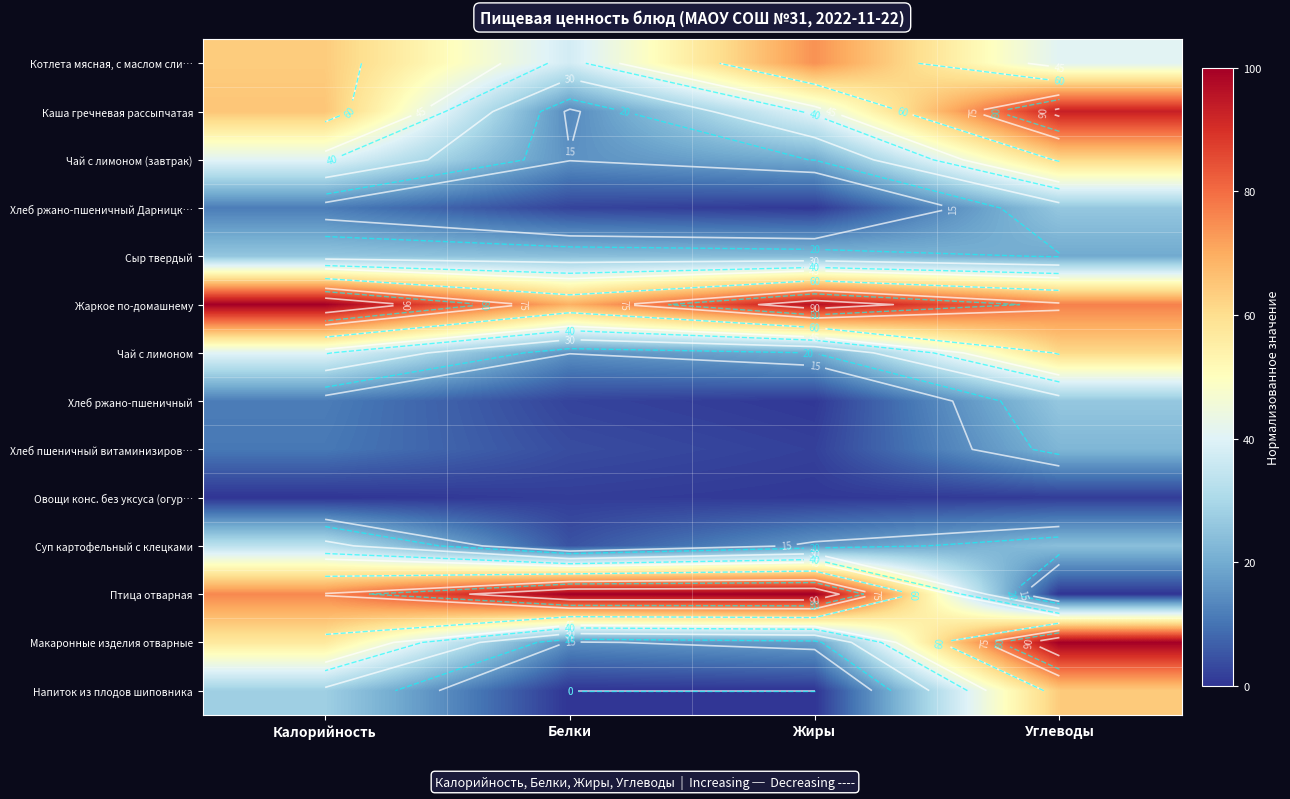

At how many categories does at least one series exceed 44?

4